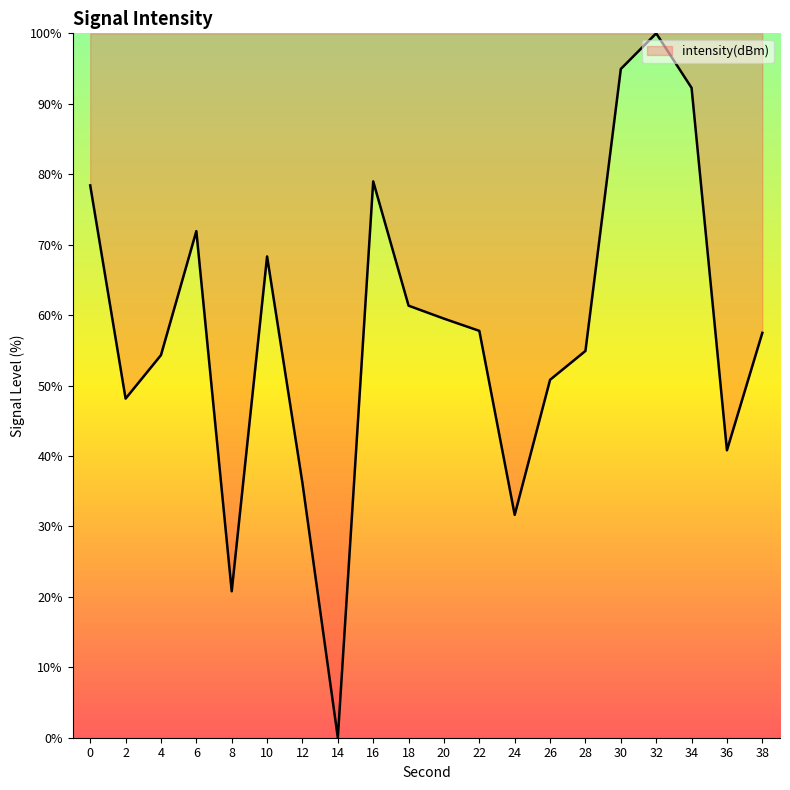

What is the sum of the values at 8 and 22?

78.6